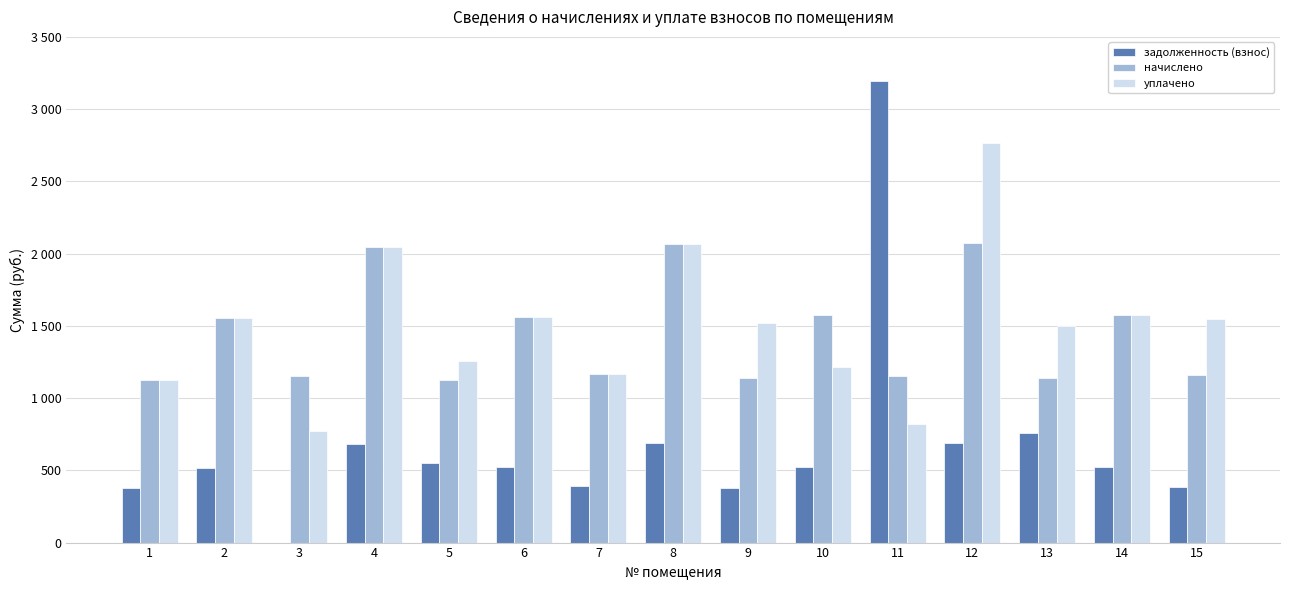

What are all the series names shown in the legend?

задолженность (взнос), начислено, уплачено